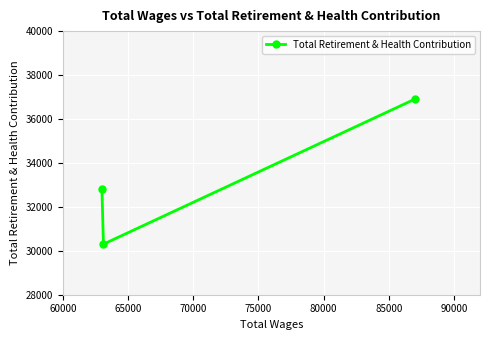

How many data points are above 32827?

1